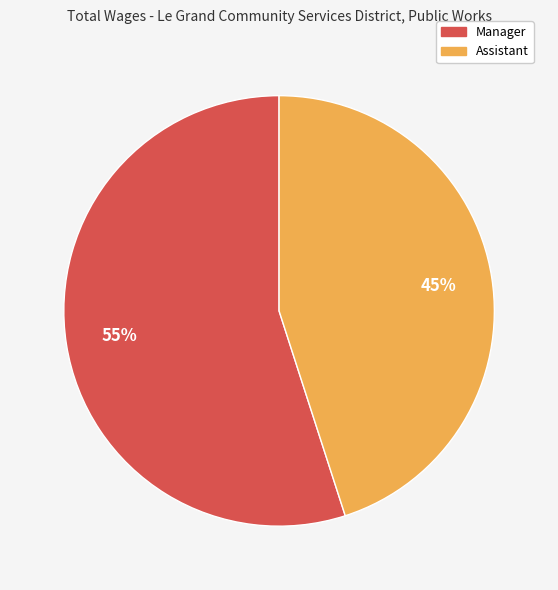

What is the largest slice in the pie chart?

Manager